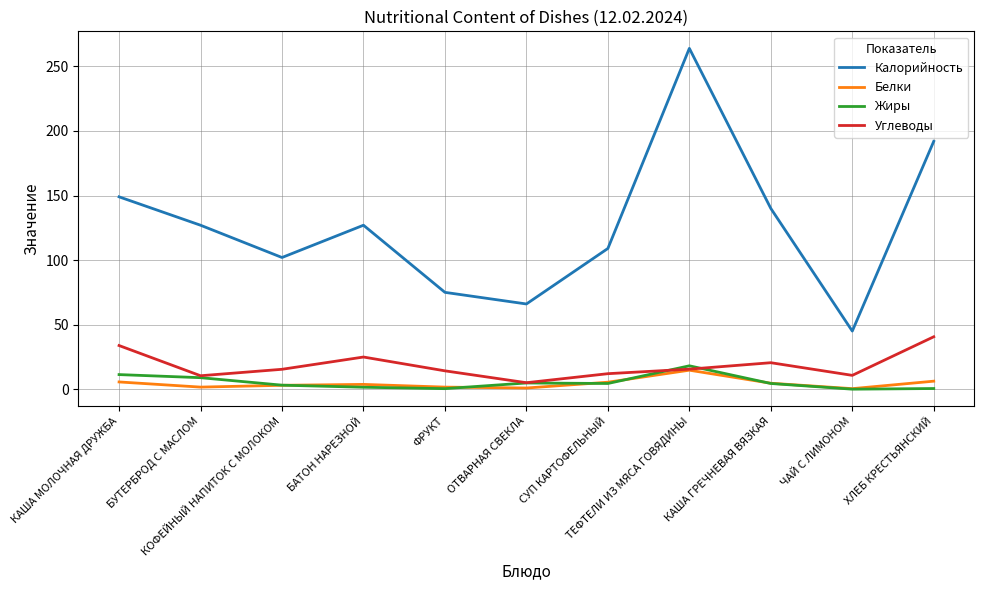

Count the number of categories in the chart.

11